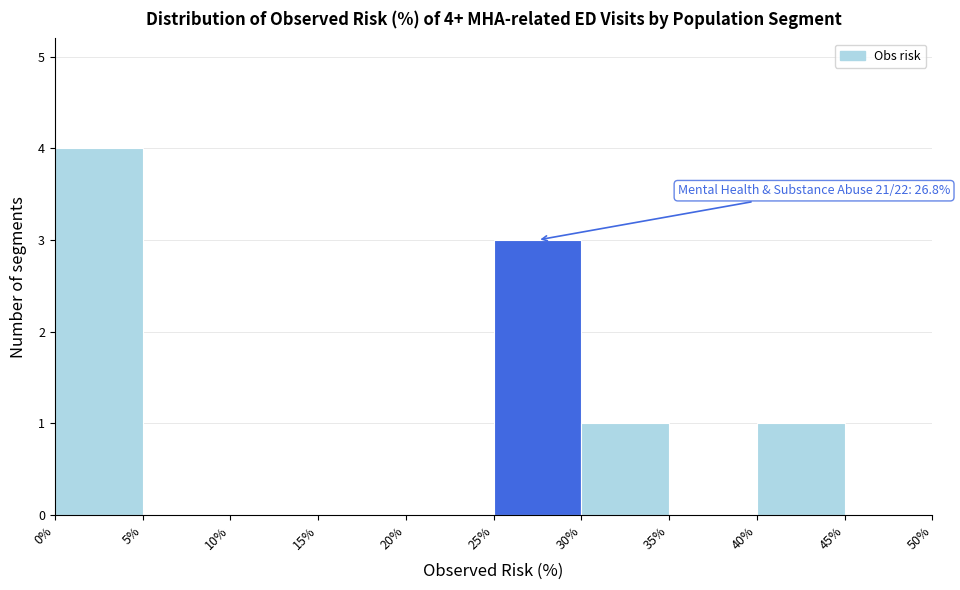

Which range on the x-axis has the tallest bar?

0% to 5%